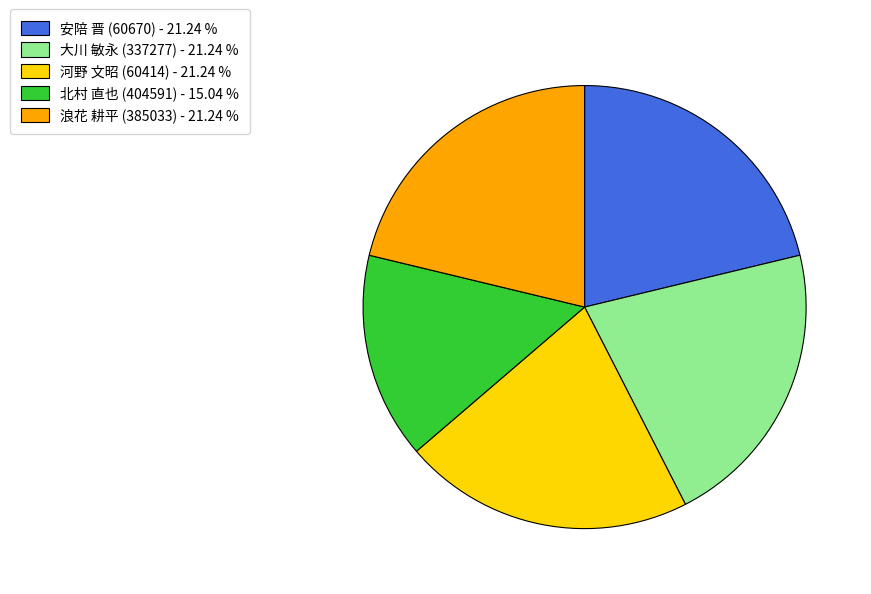

Approximately how many times larger is the value at 安陪 晋 (60670) - 21.24 % compared to 大川 敏永 (337277) - 21.24 %?

1.0